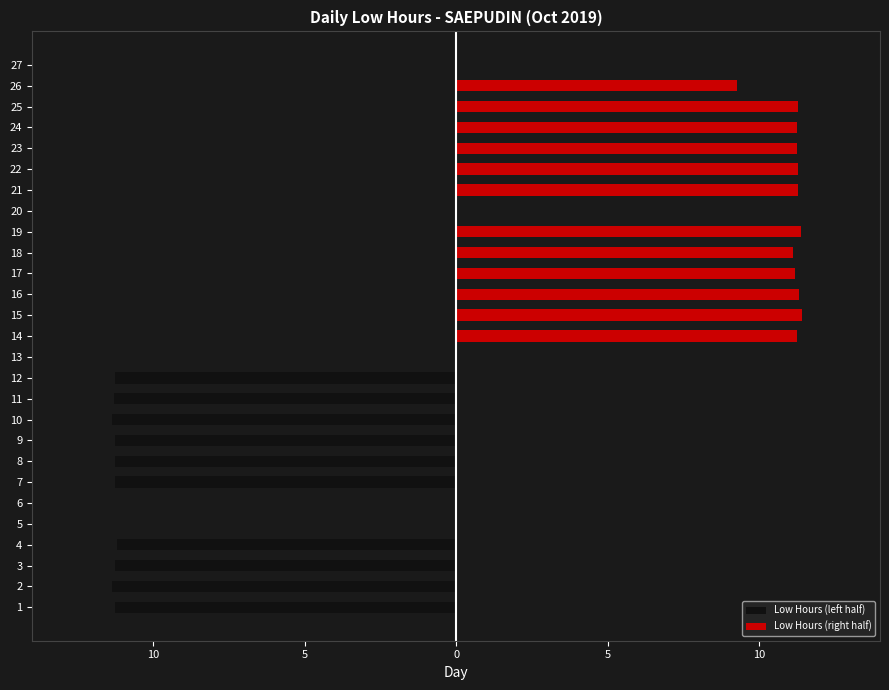

The value of Low Hours (left half) at 16 is 0.0. True or false?

True